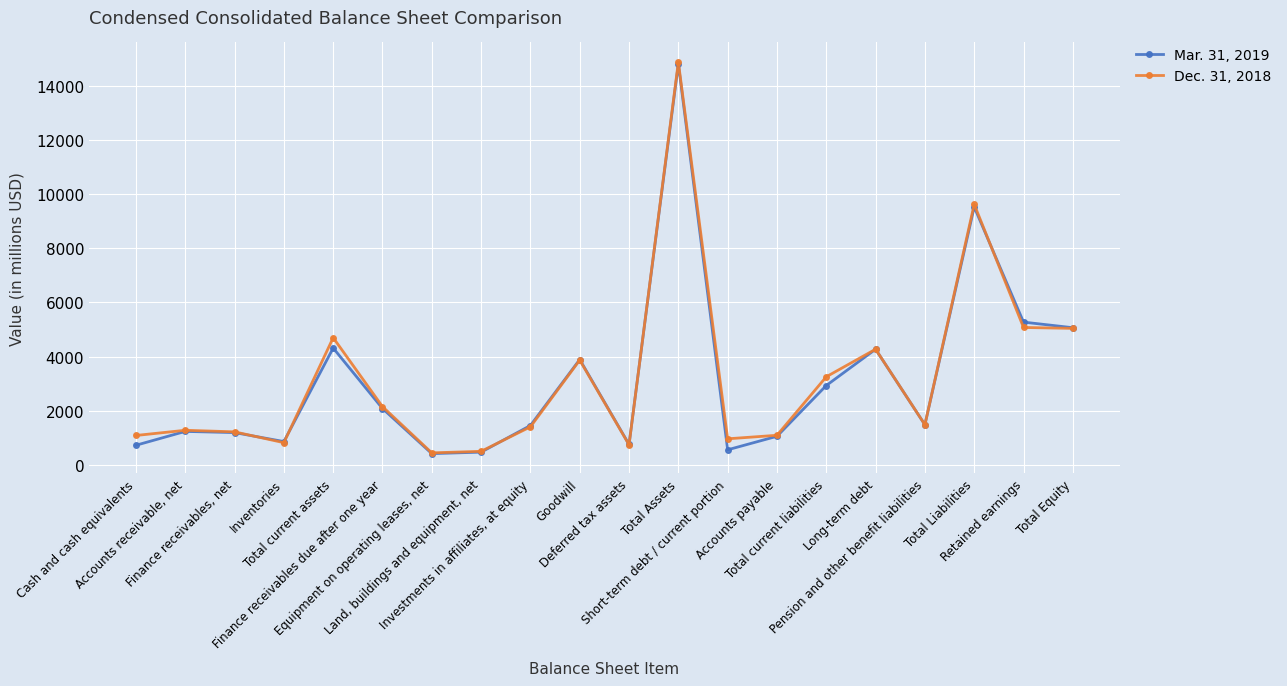

What is the minimum value shown in the chart?

414